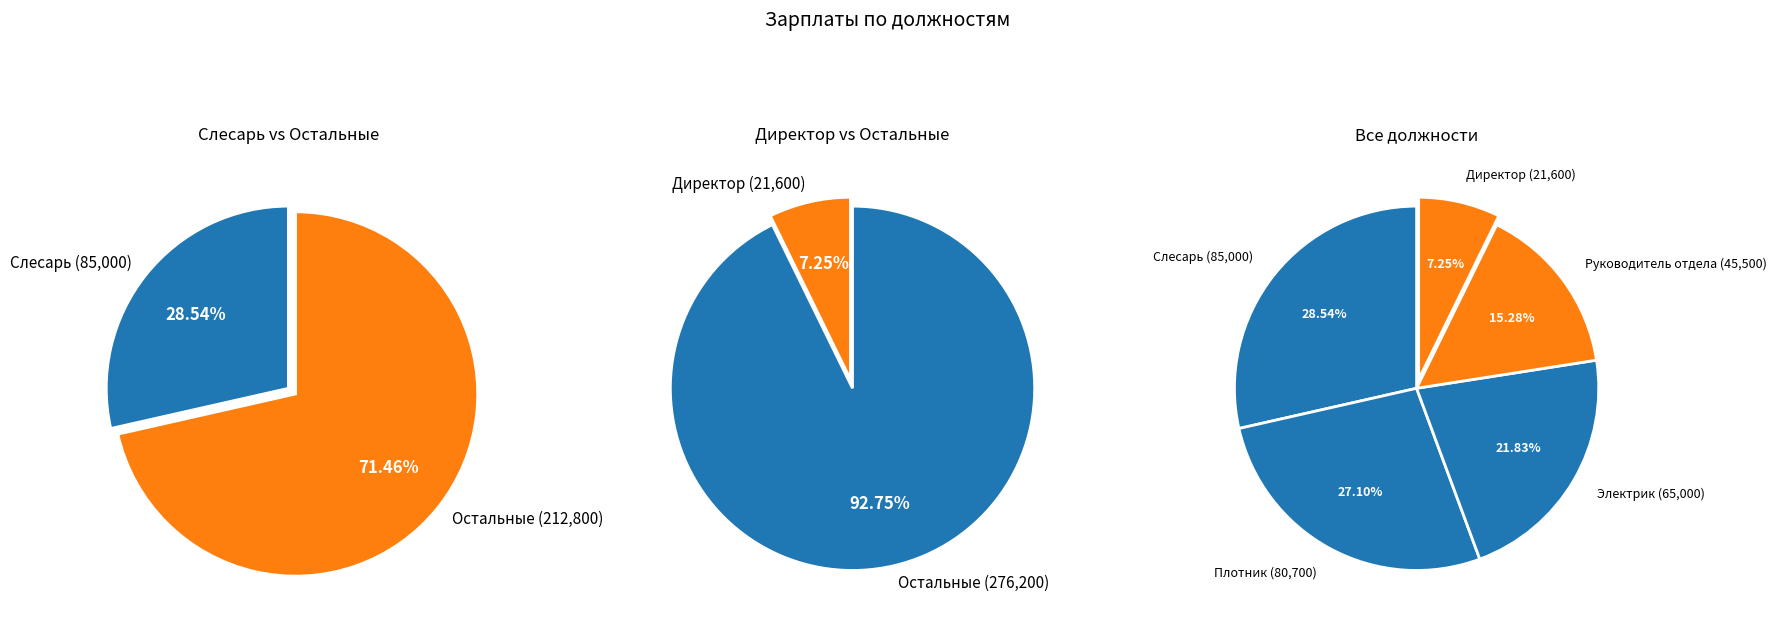

Rank the categories by value from highest to lowest.

Слесарь, Плотник, Электрик, Руководитель отдела, Директор